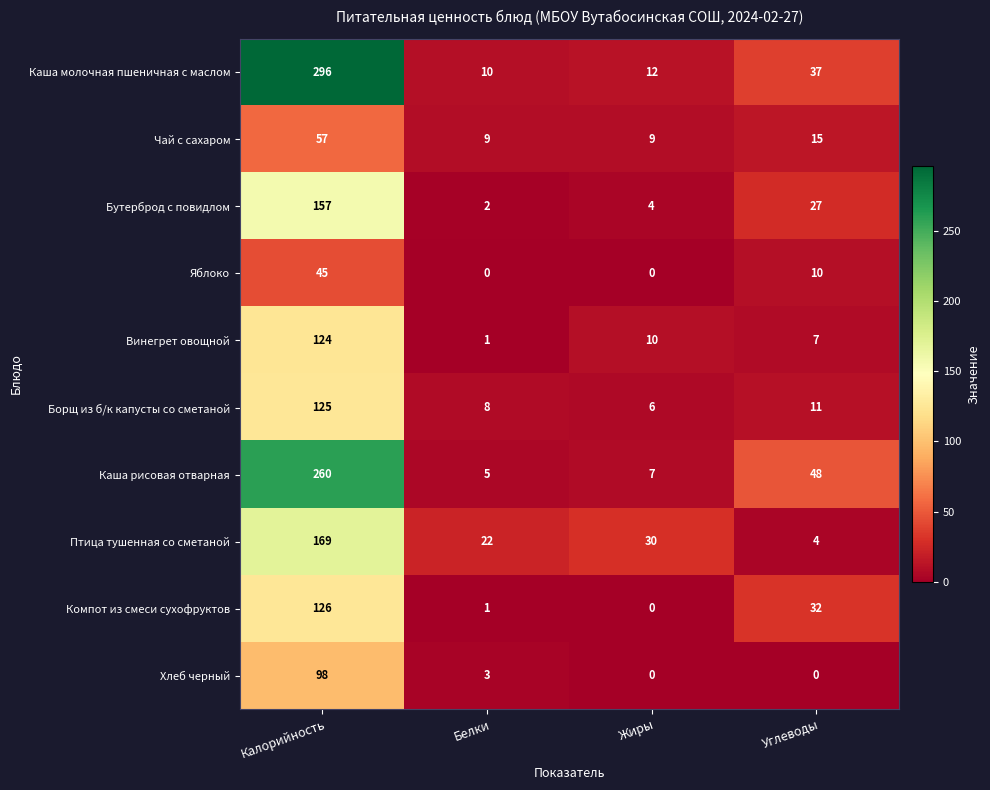

Count the Яблоко values in the range 0 to 45.

4